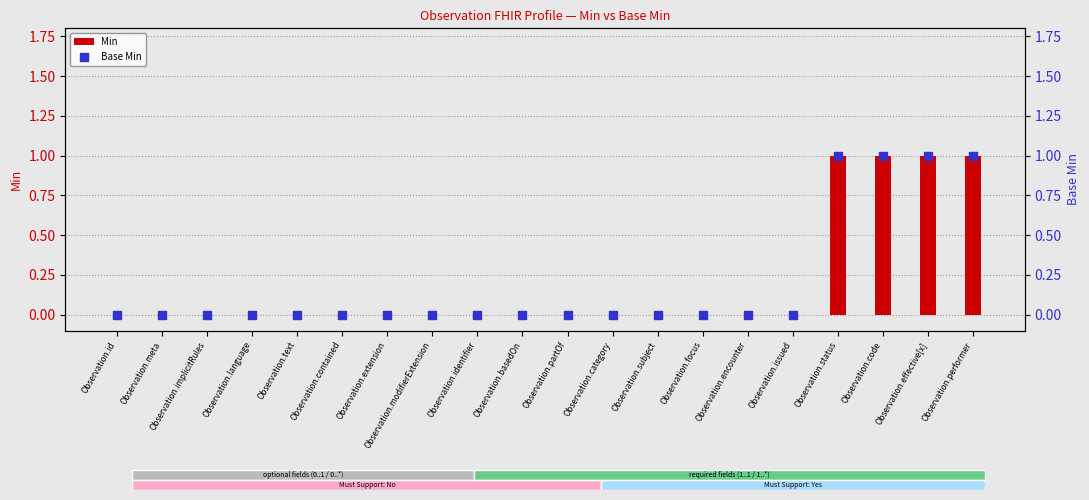

At how many categories does at least one series exceed 0?

4